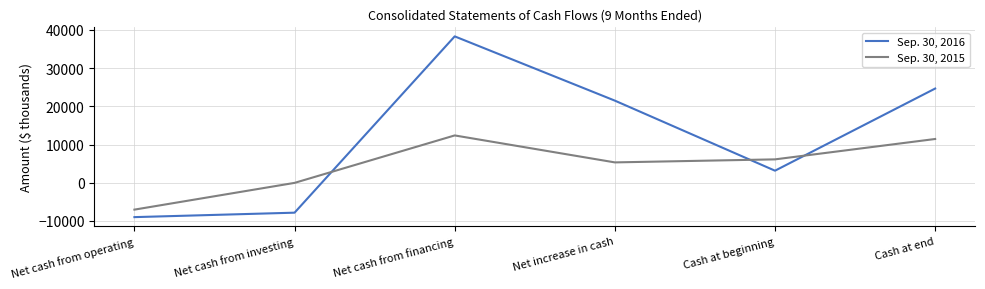

Which category has the highest value across all series?

Net cash from financing